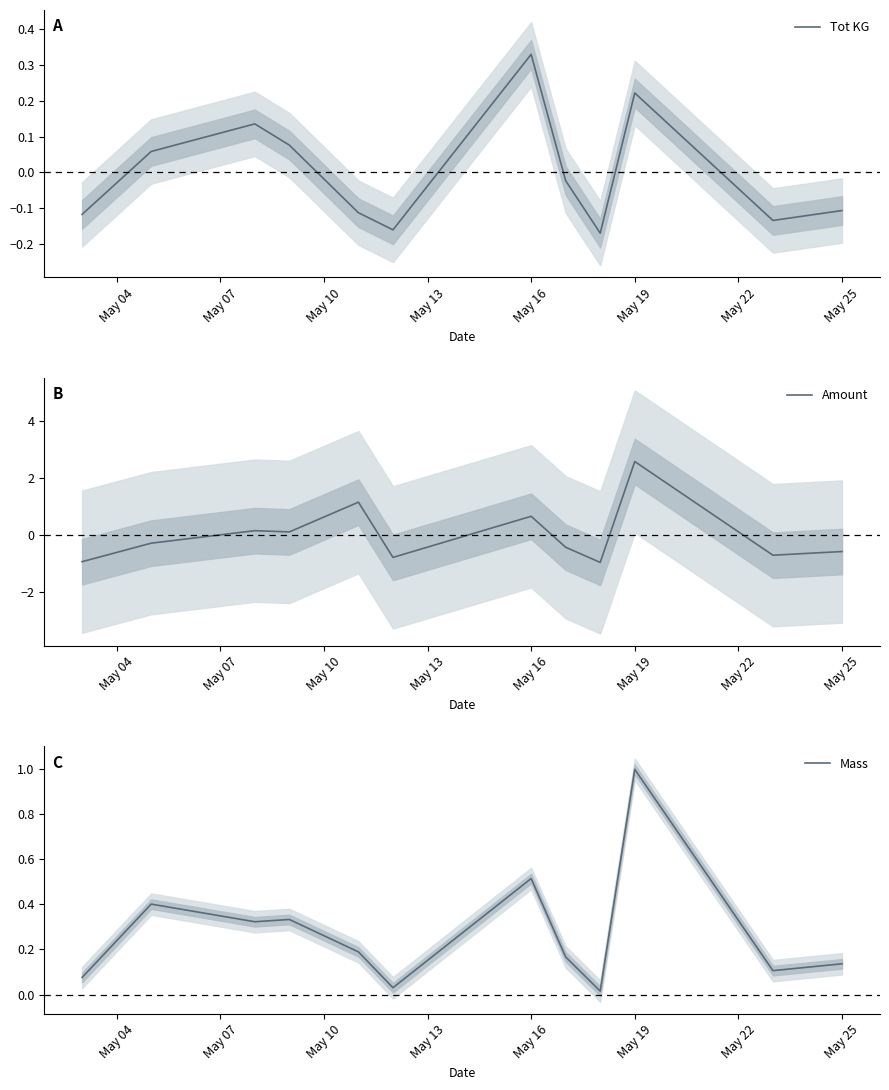

Does the chart have visible grid lines?

No